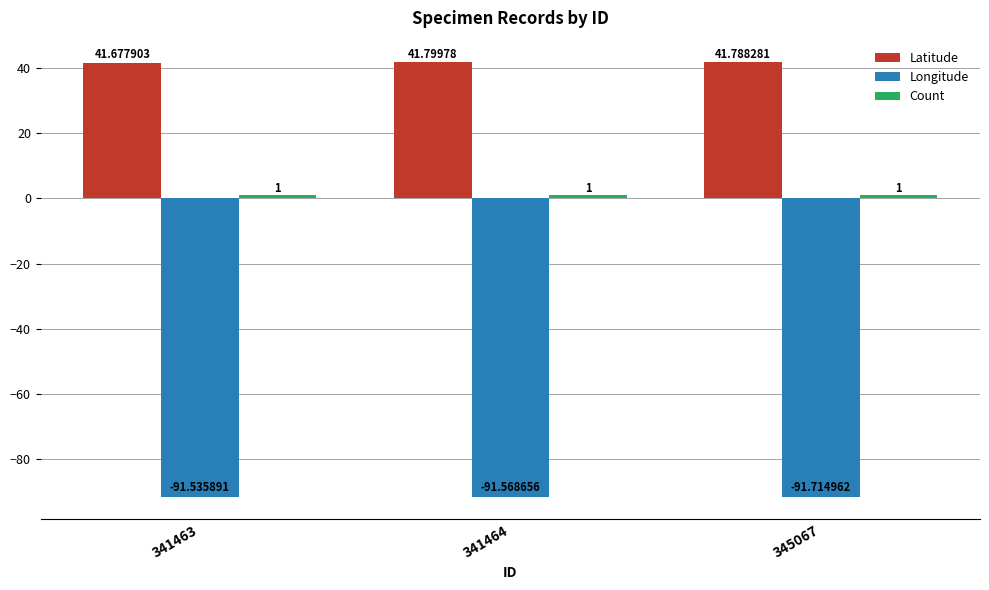

Which series has the largest total across all categories?

Latitude